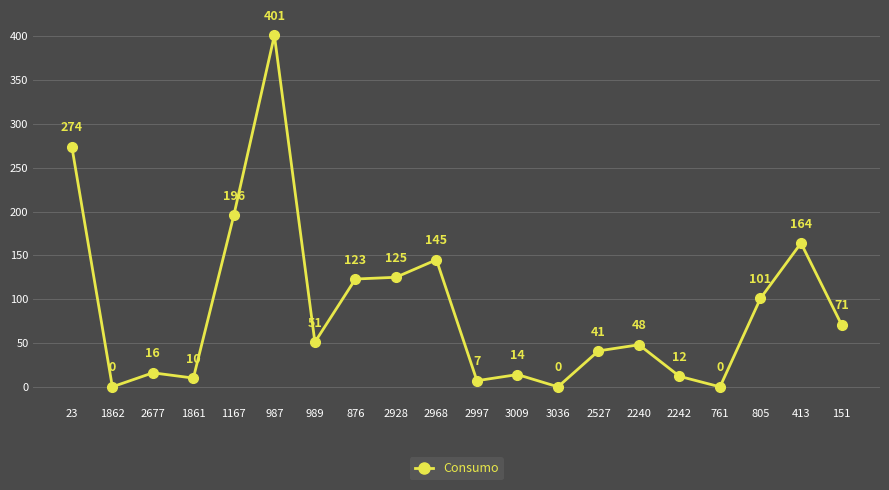

Where is the first local maximum?

2677